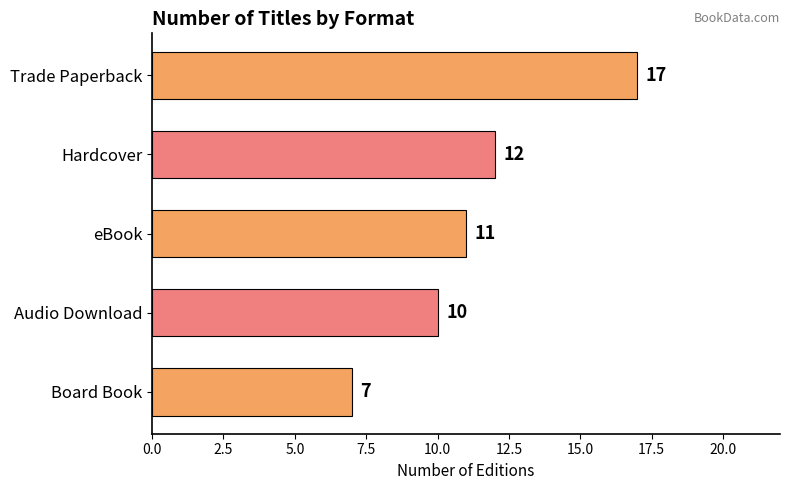

Are the bars horizontal?

Yes